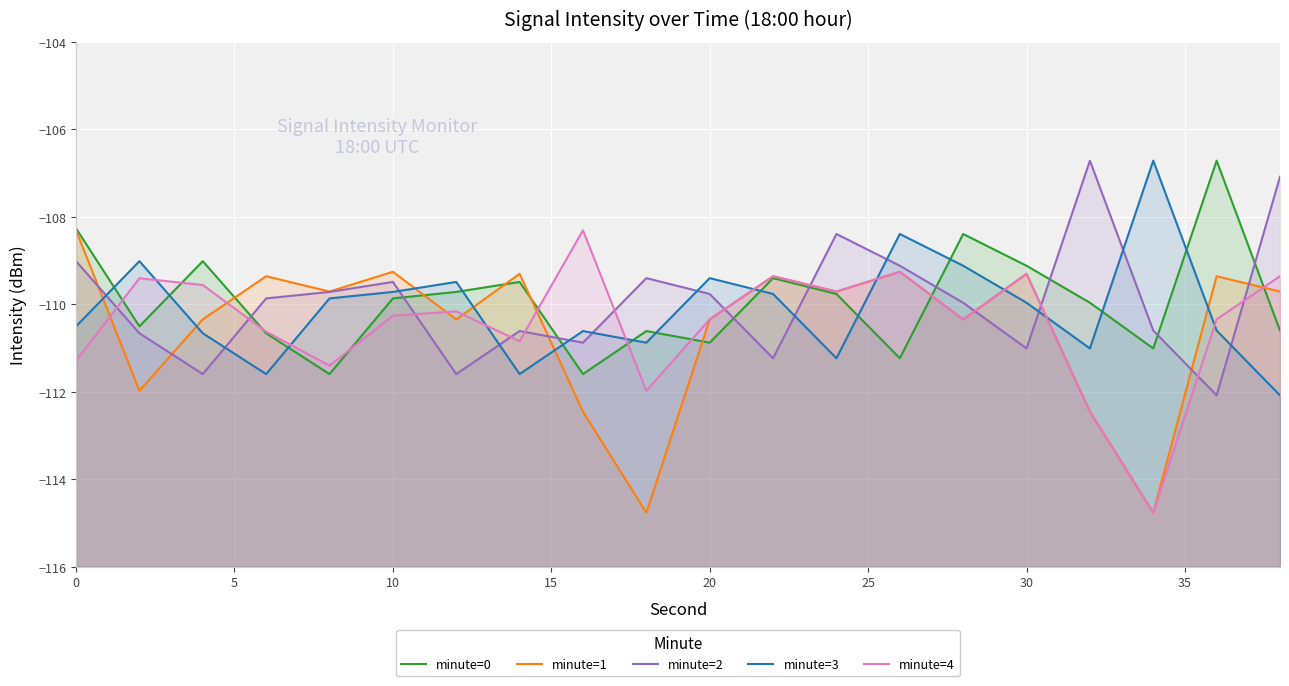

What is the difference between the maximum and minimum values in the minute=1 series?

6.5